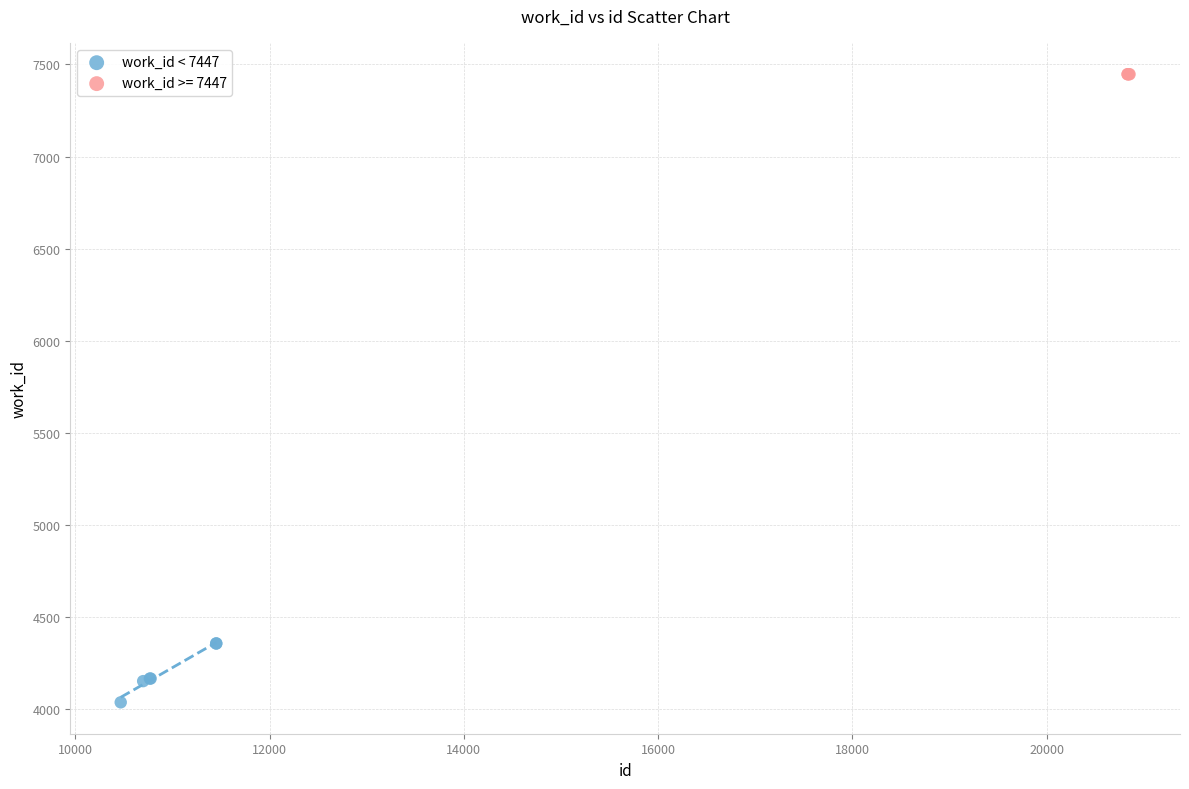

Which series contains the lowest Y value?

work_id < 7447